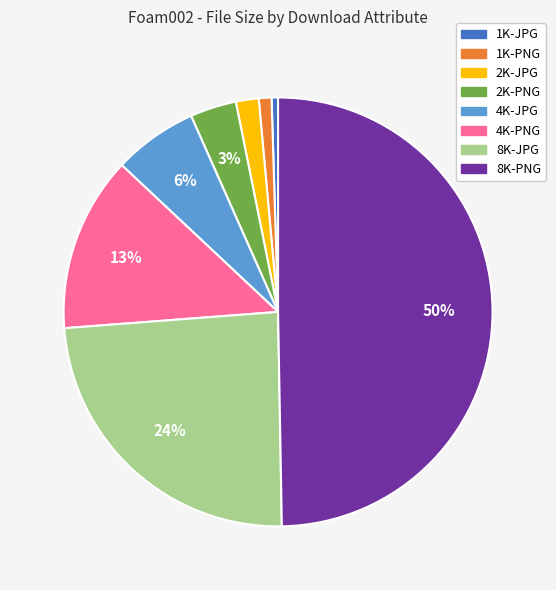

Which slice is the largest?

8K-PNG